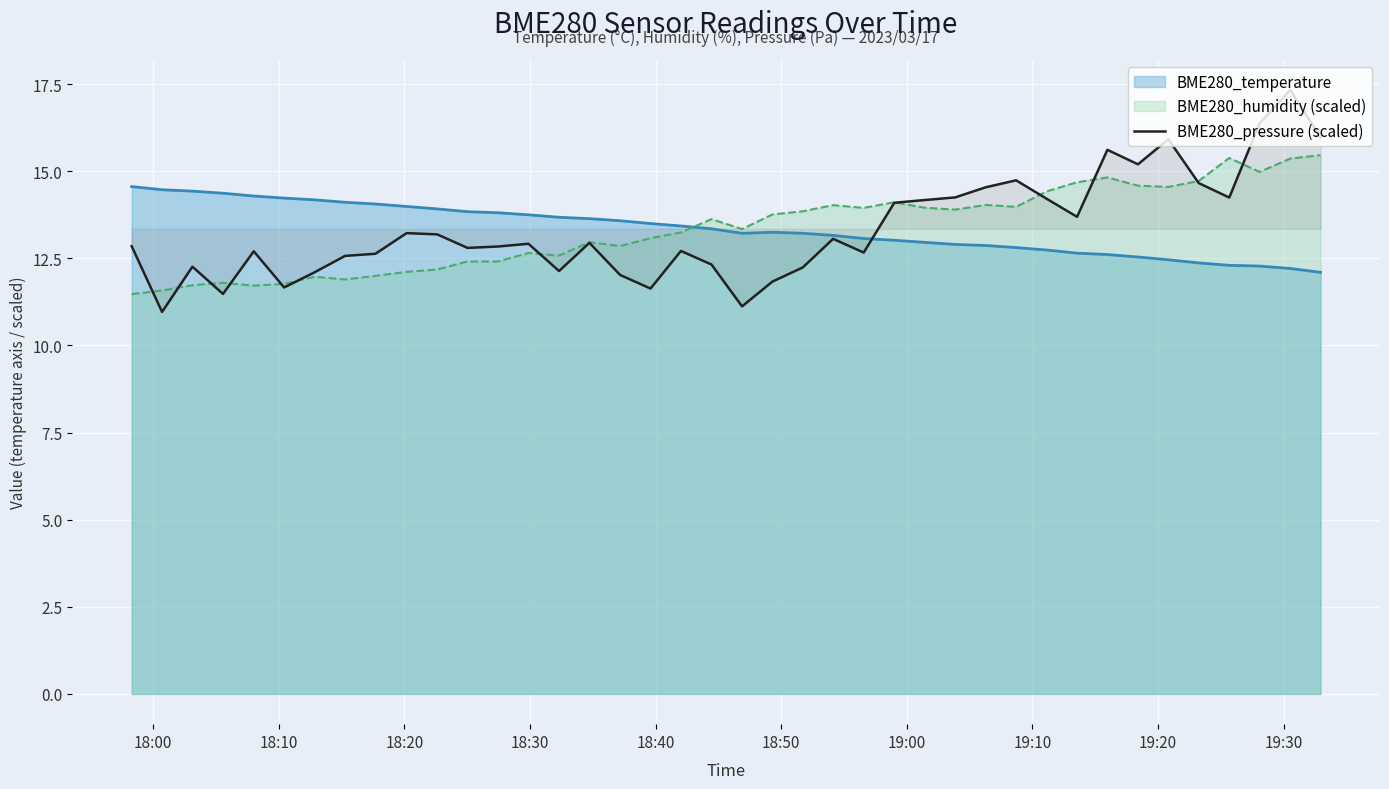

Which series has the widest spread of values?

BME280_pressure (scaled)